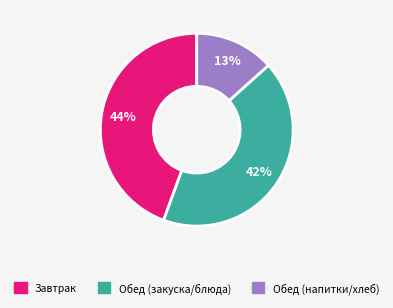

To the nearest percent, what is the difference between the largest and smallest slice percentages?

31%